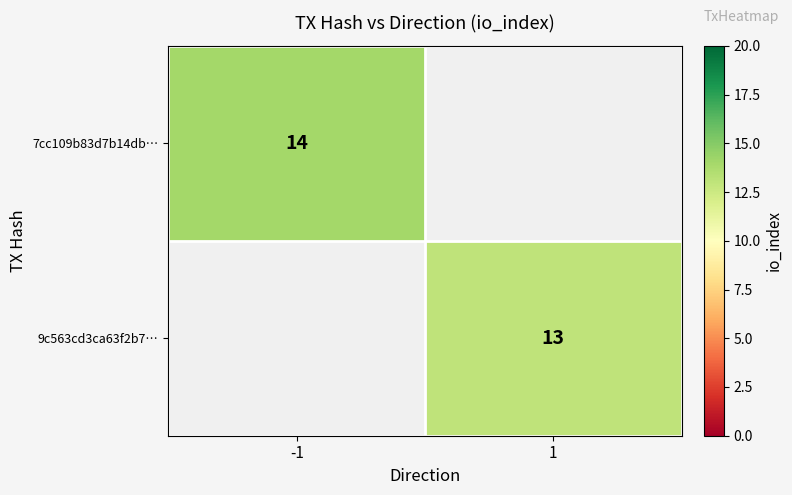

Which category has the highest value across all series?

-1